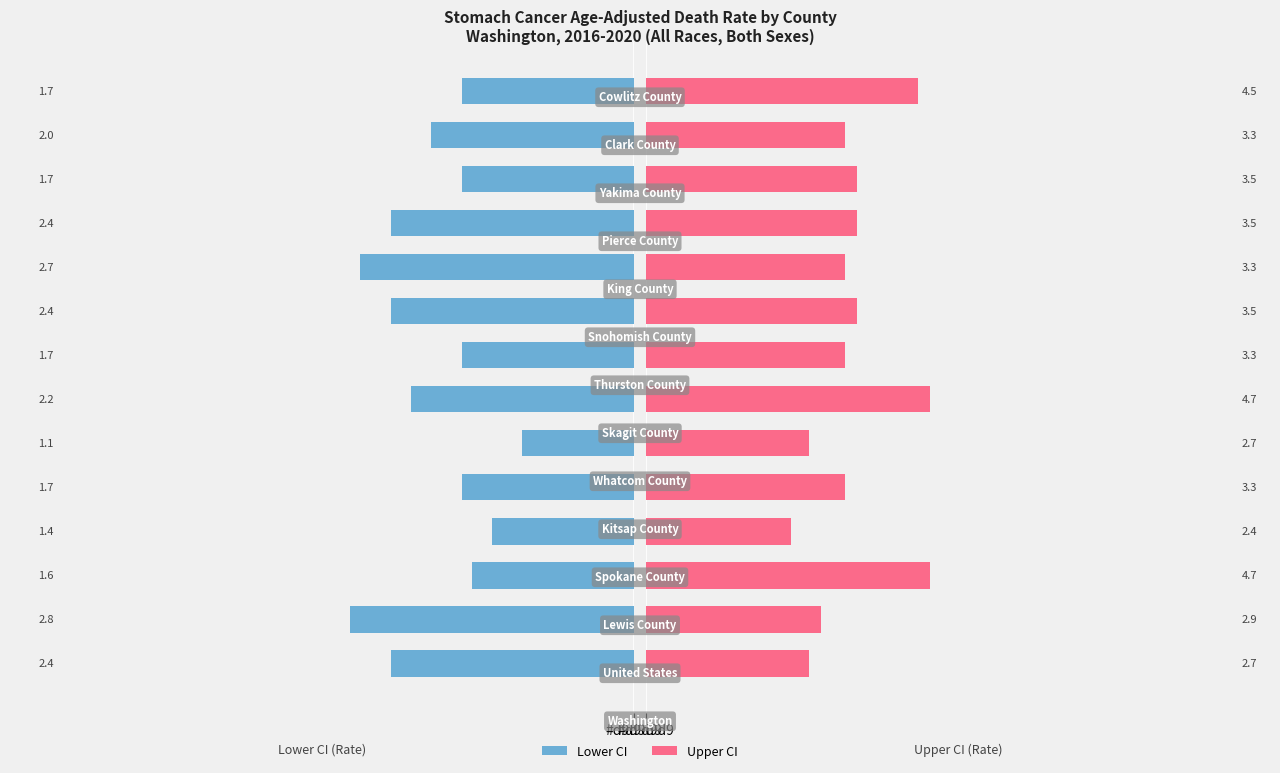

What is the difference between the maximum and second lowest values in the Lower CI series?

1.4